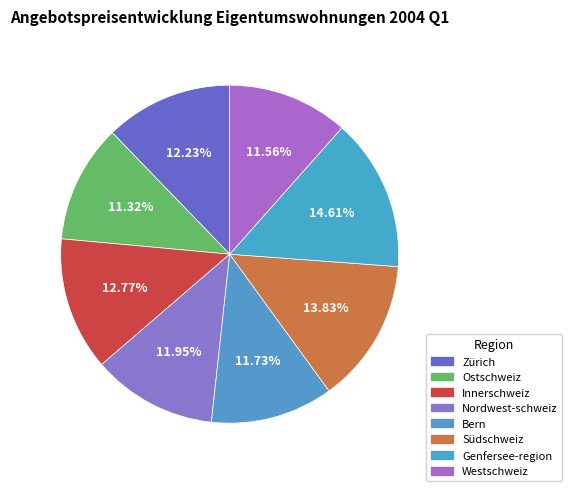

How many slices are in this pie chart?

8